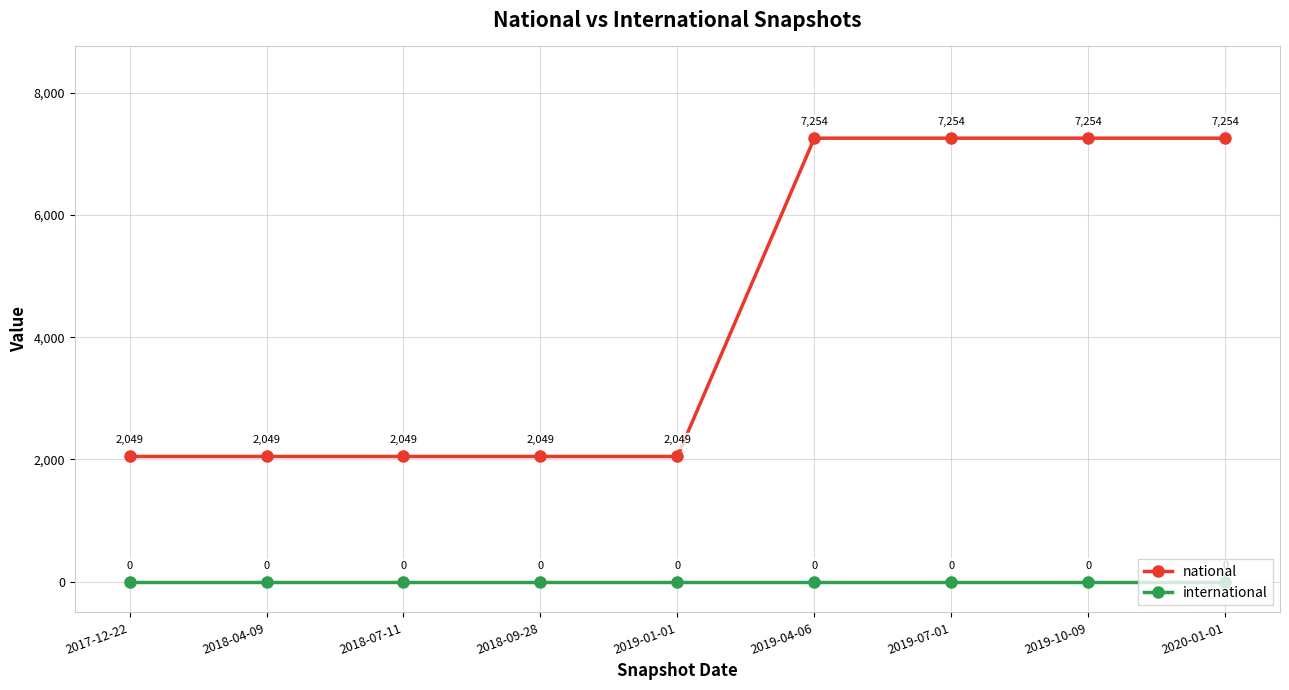

What is the value of the national point at the 5th from the left?

2049